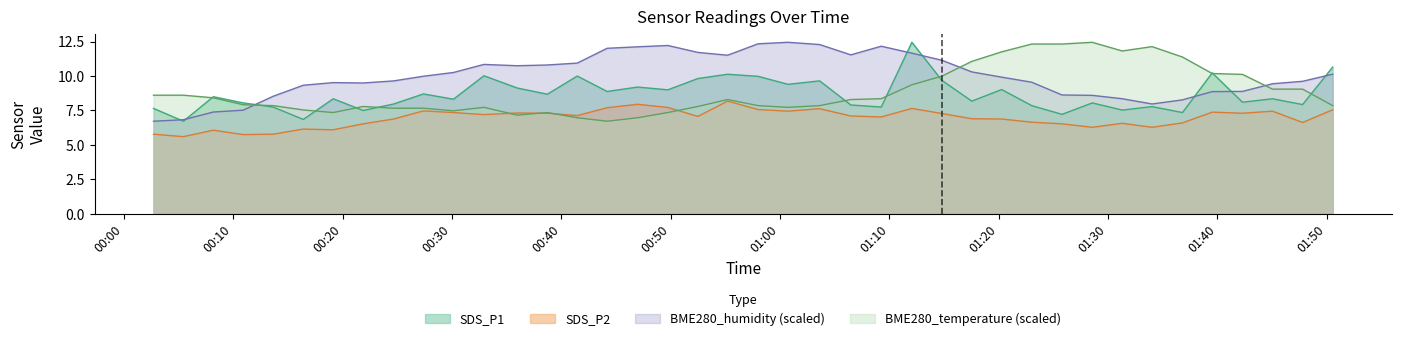

How many distinct data groups are displayed?

4